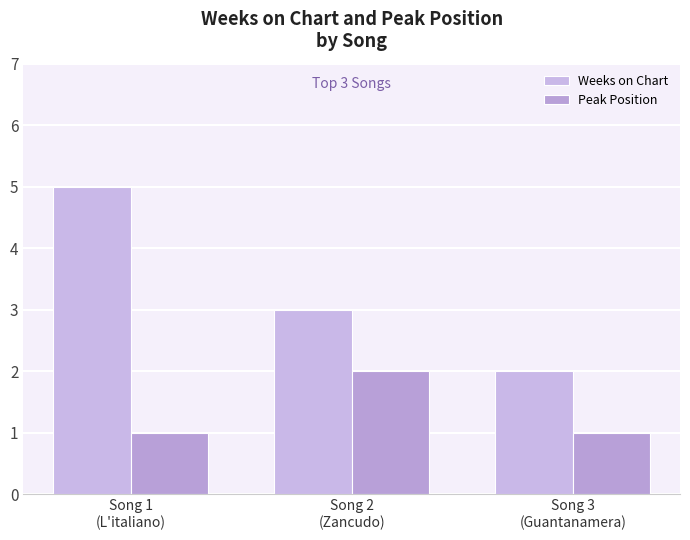

What value does the Weeks on Chart series have at Song 2
(Zancudo)?

3